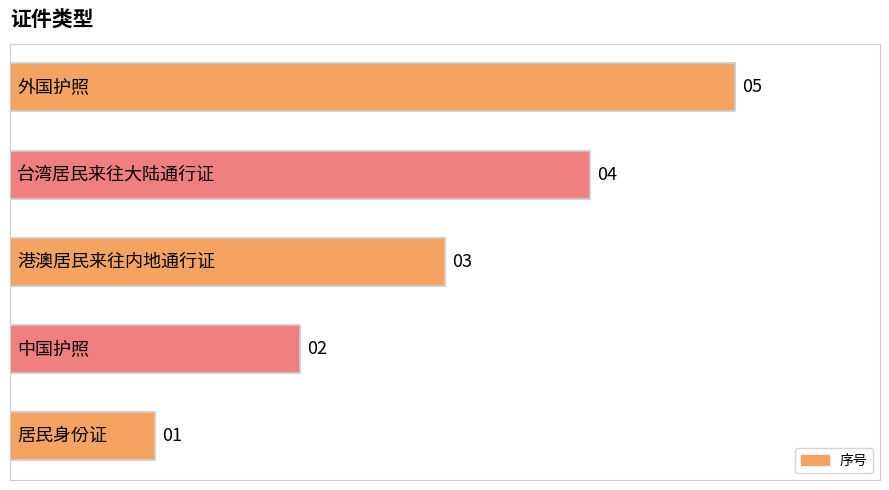

Are the bars horizontal?

Yes